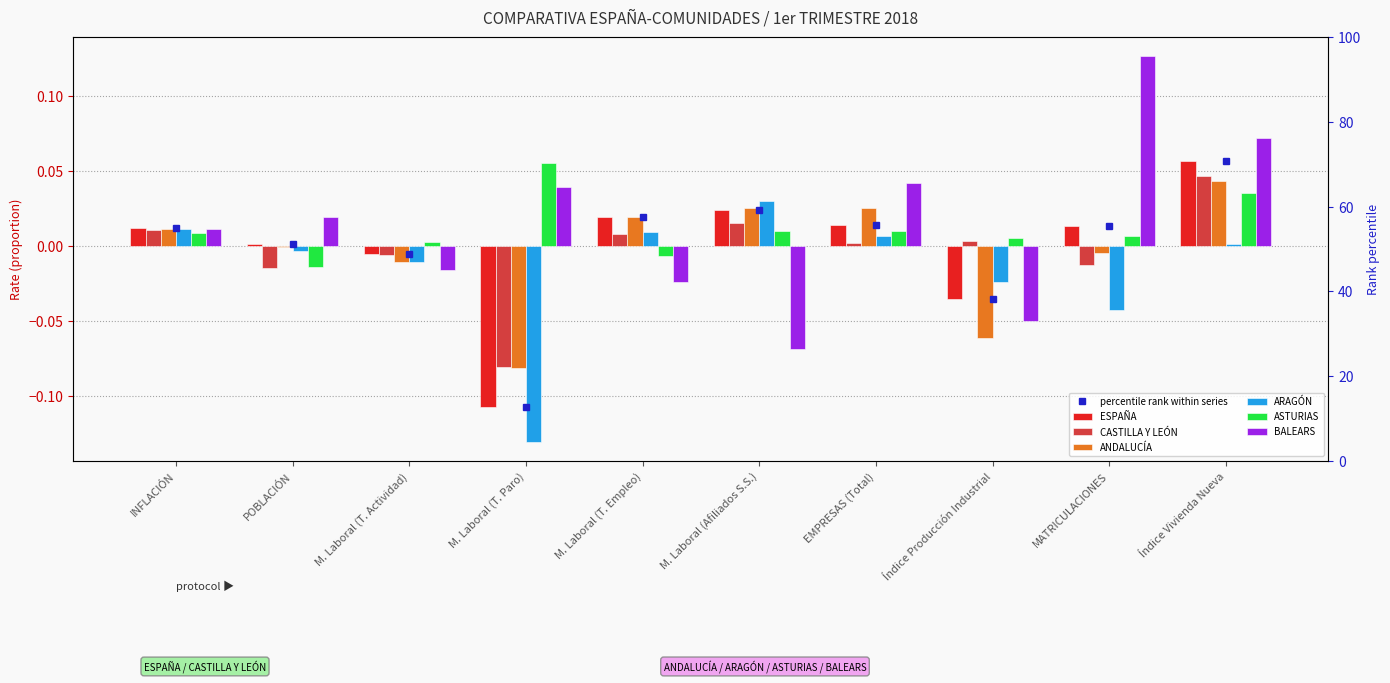

True or false: ESPAÑA has a value of -0.1 at Índice Producción Industrial.

False